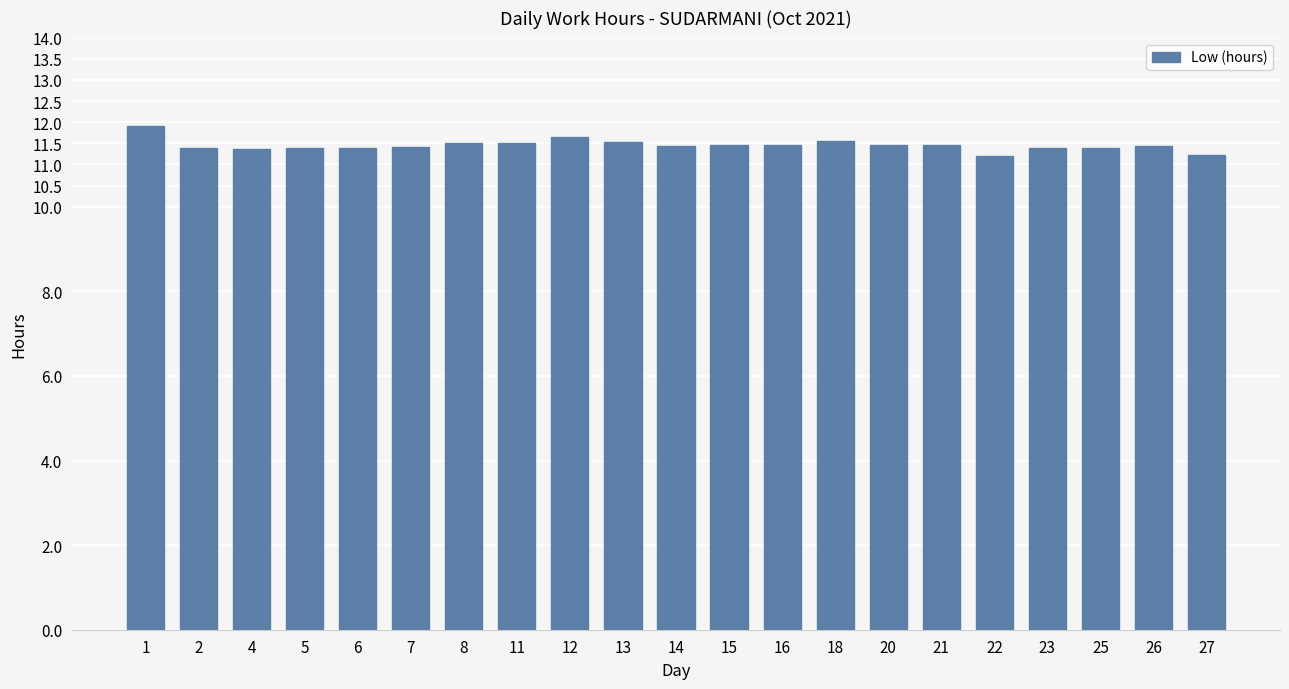

What is the sum of the values at 13 and 18?

23.1